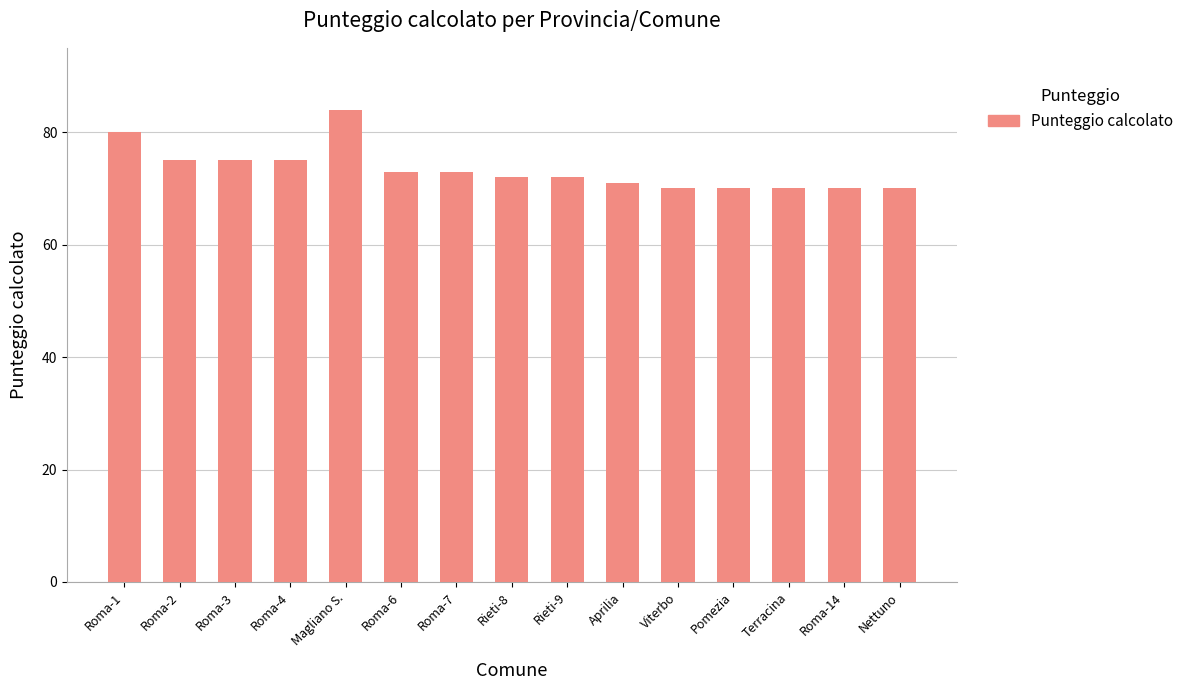

What is the value of the 5th bar from the left?

84